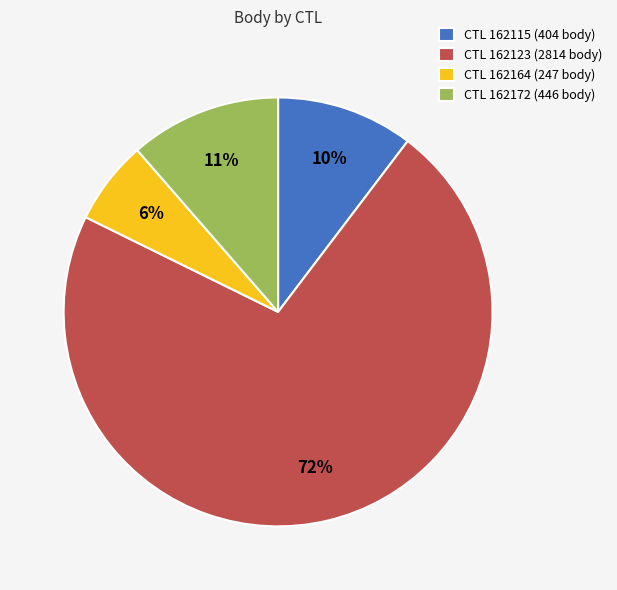

To the nearest percent, what portion does CTL 162164 (247 body) represent?

6%